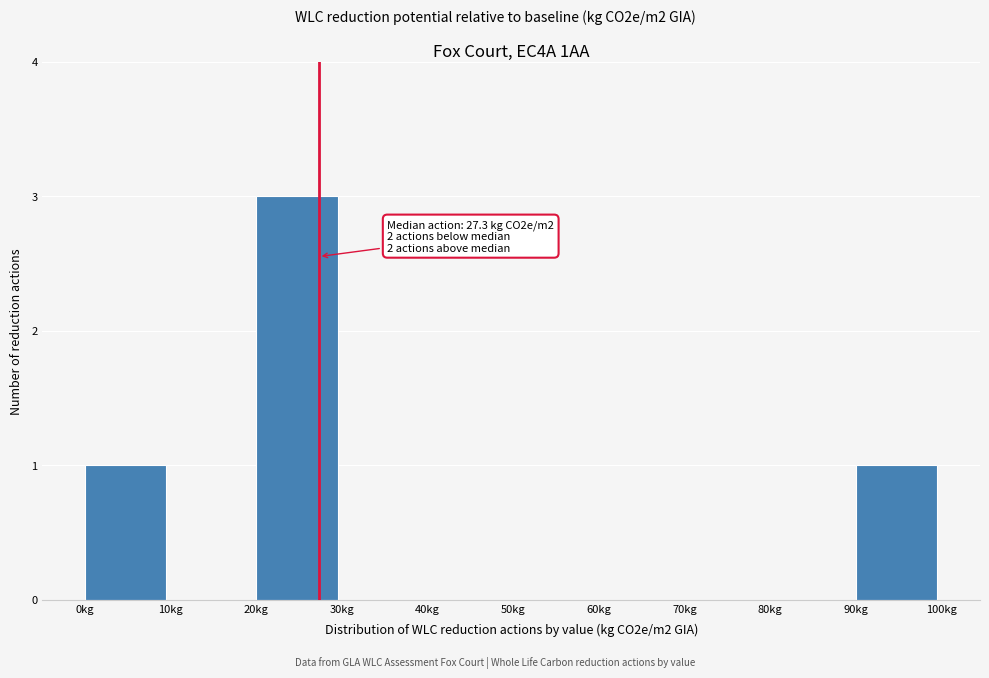

Which range on the x-axis has the tallest bar?

20 to 30